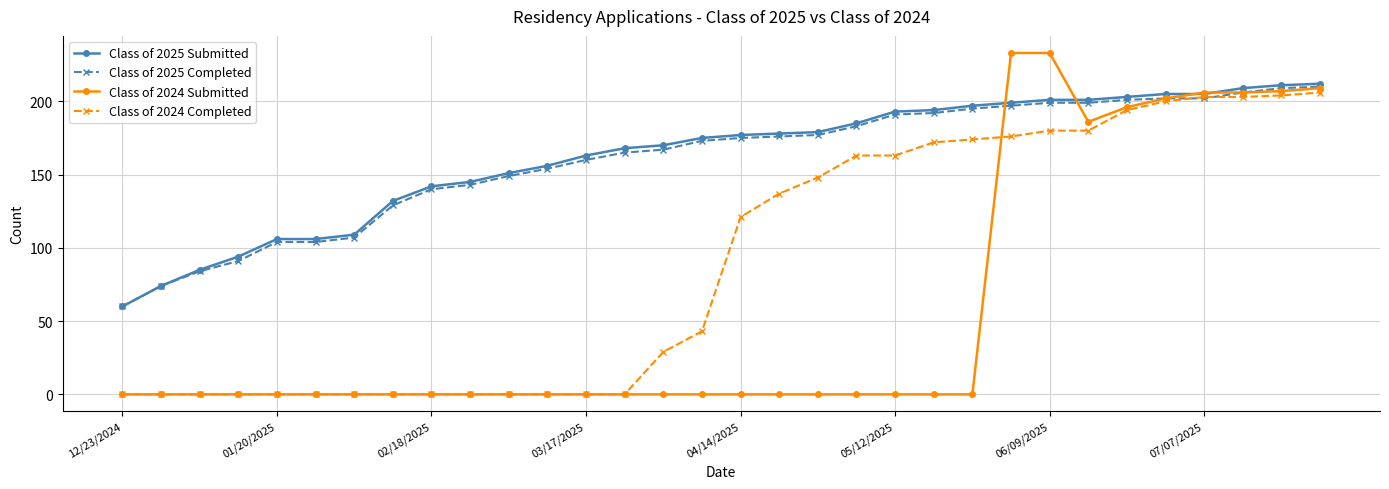

Which series has the largest range (max minus min)?

Class of 2024 Submitted